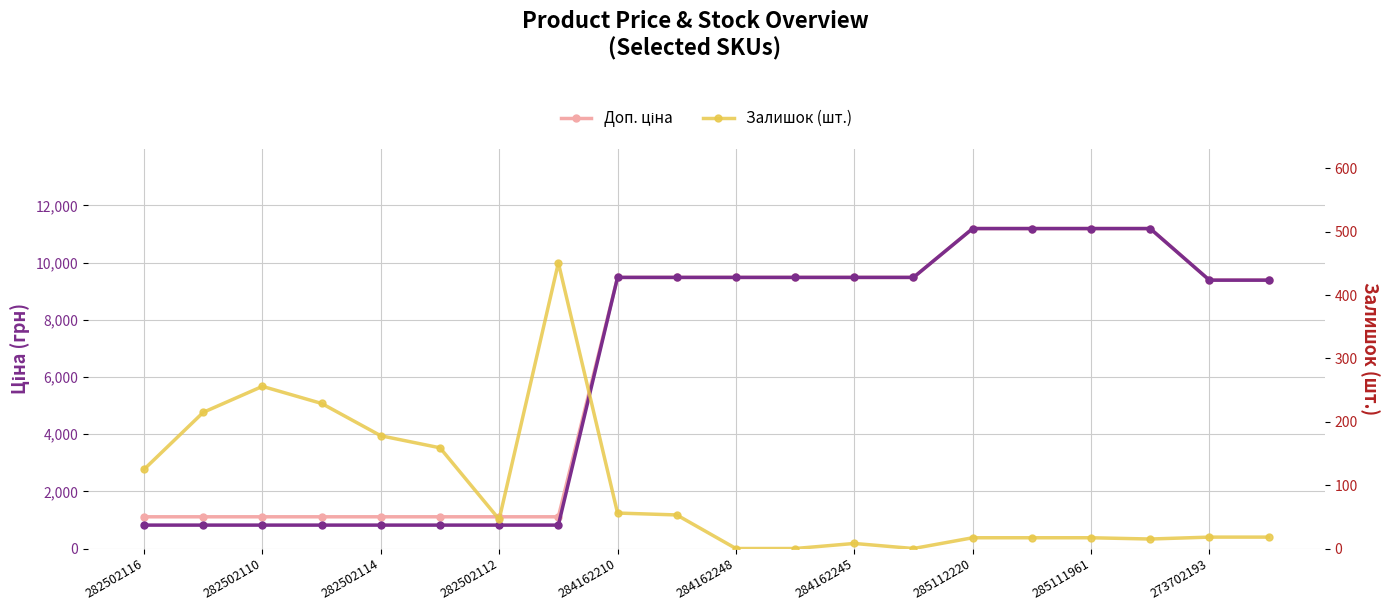

True or false: Ціна and Доп. ціна cross at least once.

False